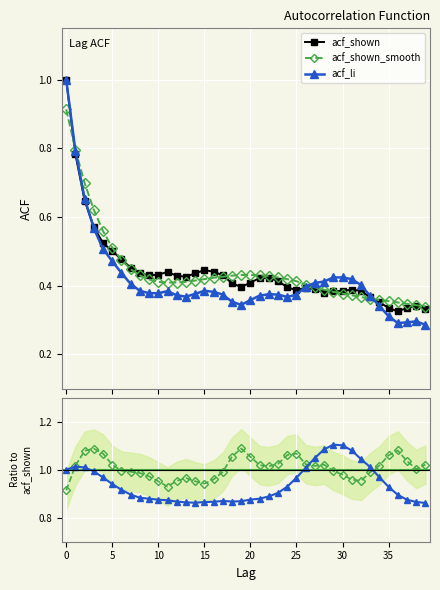

At how many categories does at least one series exceed 0?

40